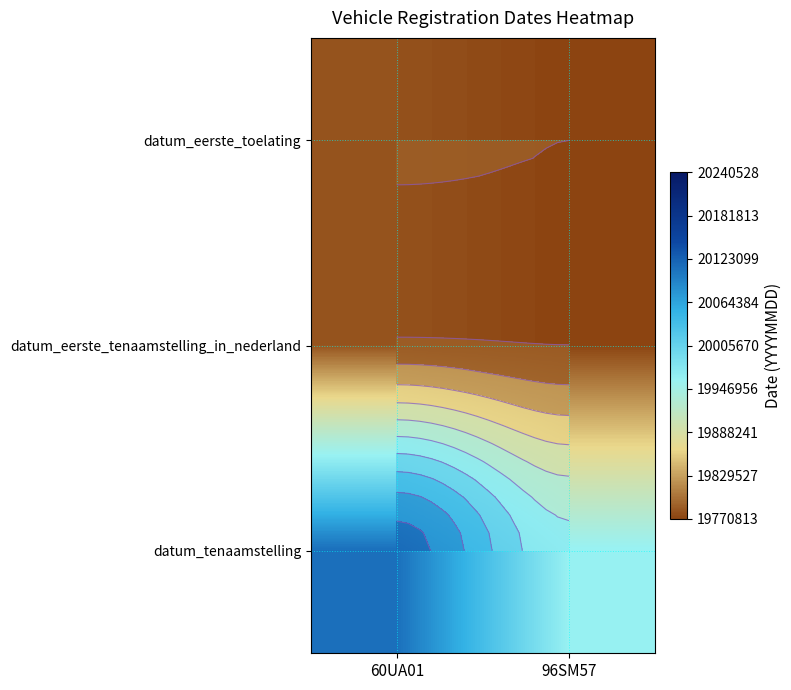

The value of datum_eerste_toelating at 60UA01 is 27306918. True or false?

False